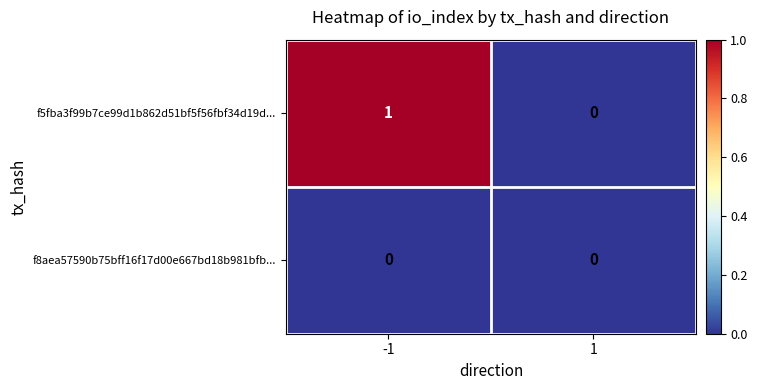

The f8aea57590b75bff16f17d00e667bd18b981bfb... series shows 0 at -1. True or false?

True